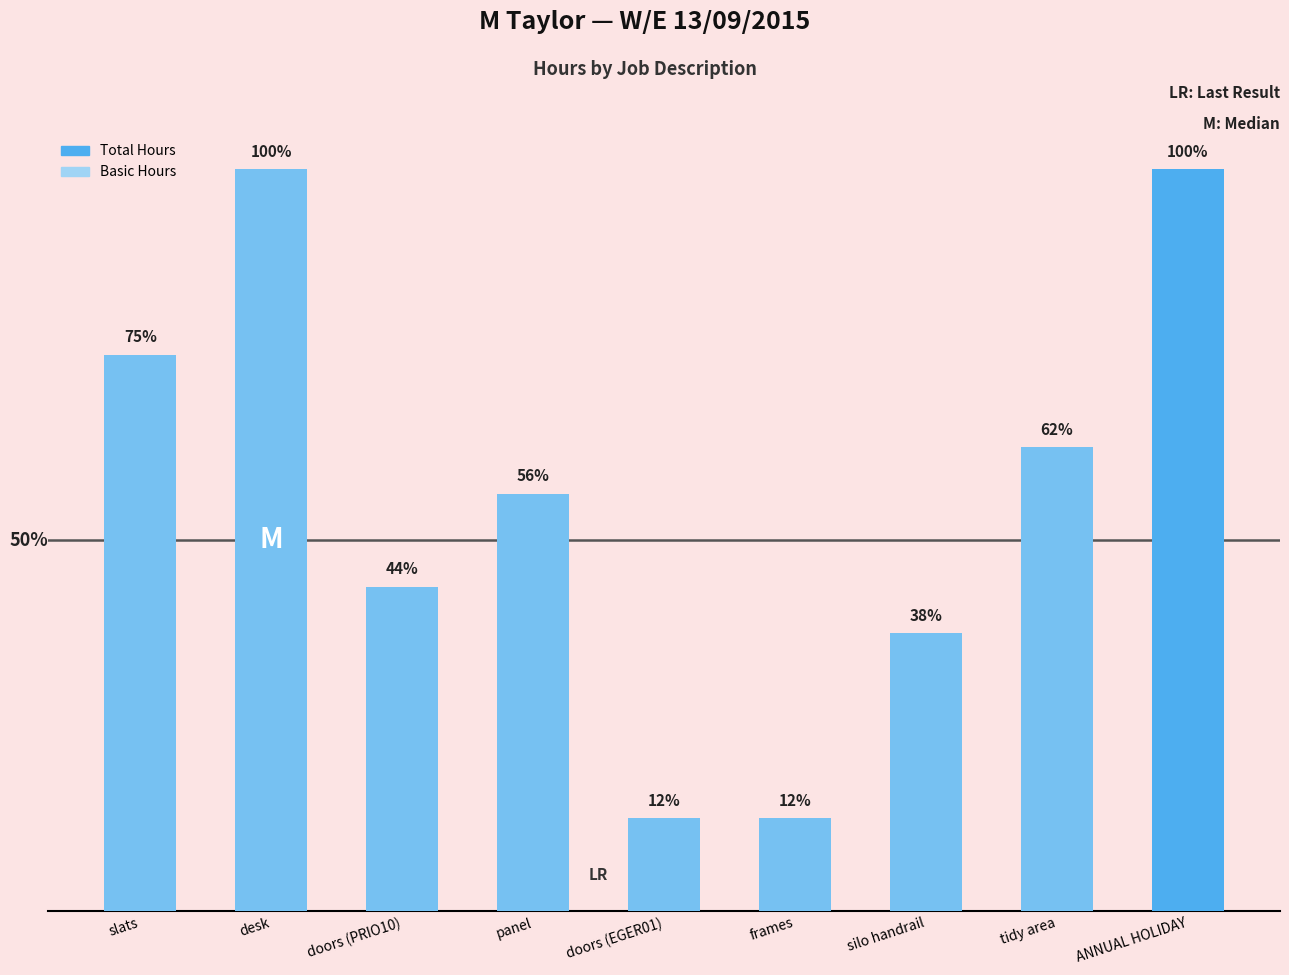

What are all the series names shown in the legend?

Total Hours, Basic Hours